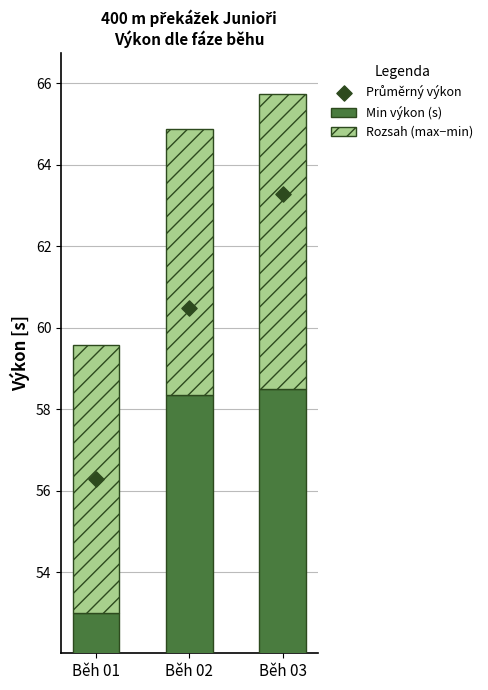

What are all the series names shown in the legend?

Min výkon (s), Rozsah (max−min), Průměrný výkon